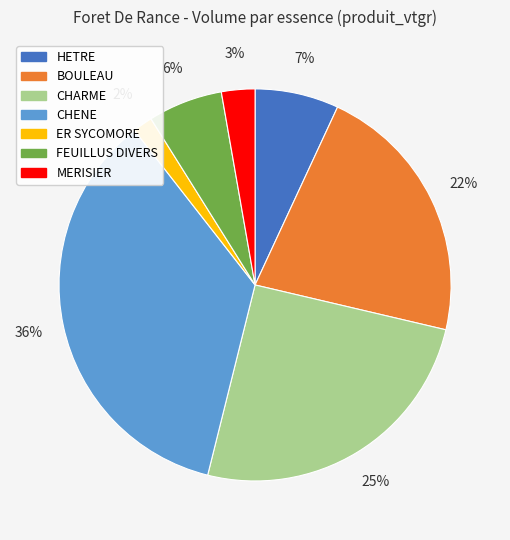

Rank the categories by value from highest to lowest.

CHENE, CHARME, BOULEAU, HETRE, FEUILLUS DIVERS, MERISIER, ER SYCOMORE